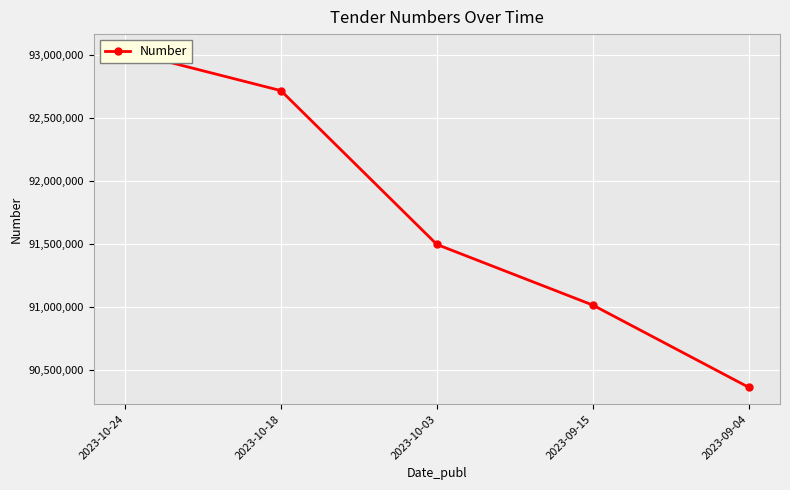

Does the chart display data point markers on the line(s)?

Yes